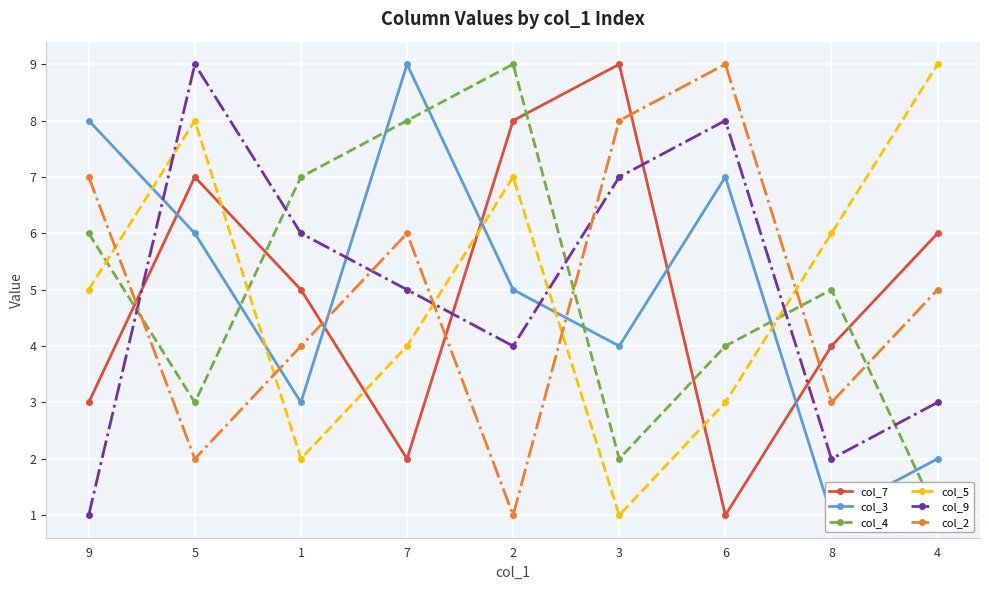

Which series ends up on top after the final intersection of col_4 and col_3?

col_3